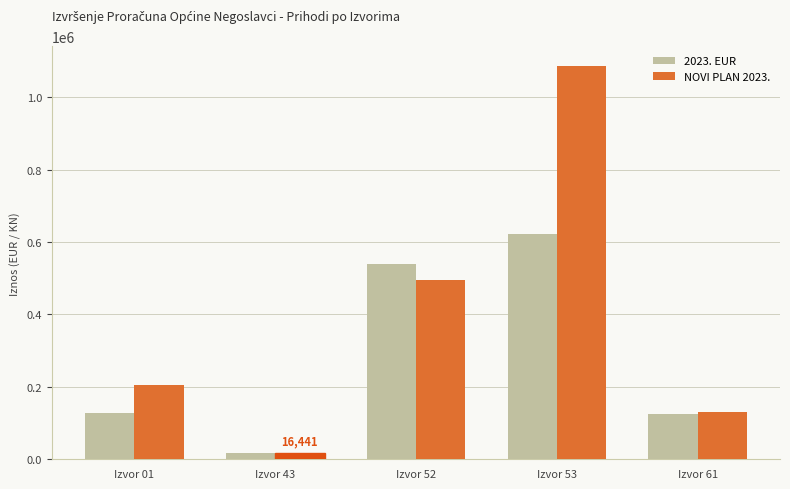

What is the value of the NOVI PLAN 2023. bar at the 5th from the left?

131000.0